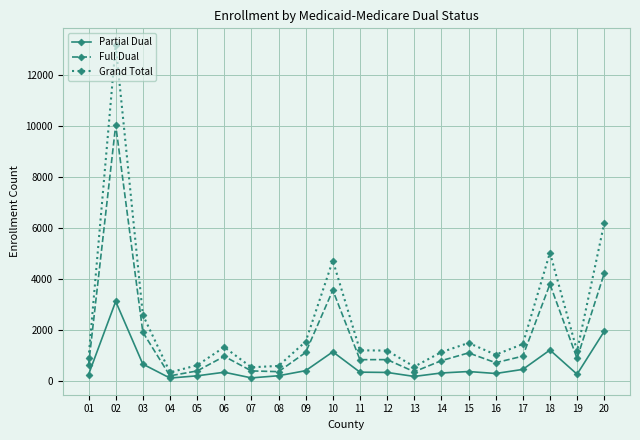

What is the difference between the maximum and second lowest values in the Full Dual series?

9651